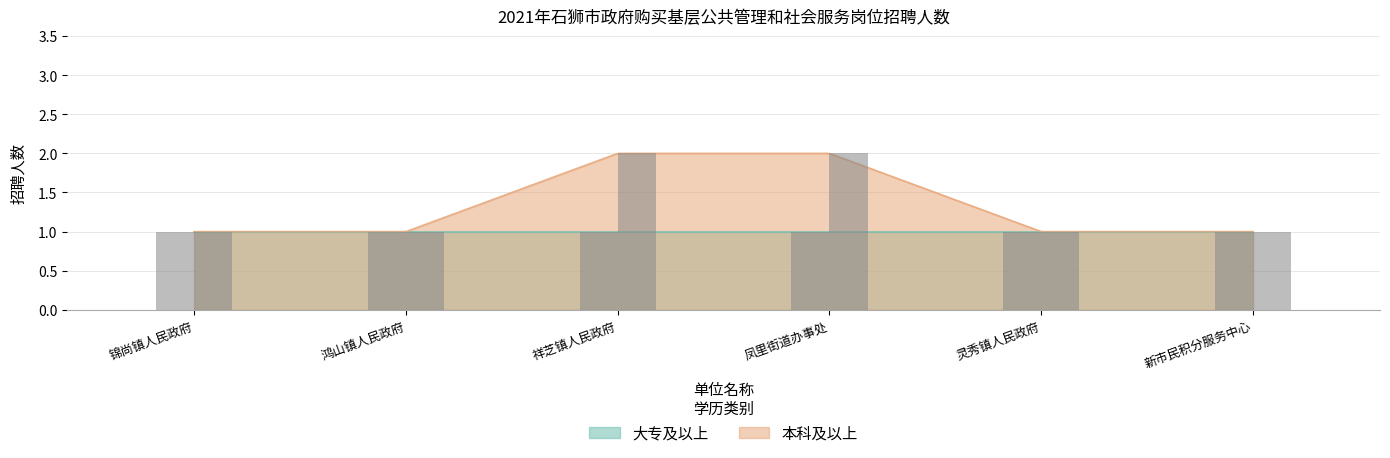

Rank the categories by value from lowest to highest.

锦尚镇人民政府, 鸿山镇人民政府, 灵秀镇人民政府, 新市民积分服务中心, 祥芝镇人民政府, 凤里街道办事处